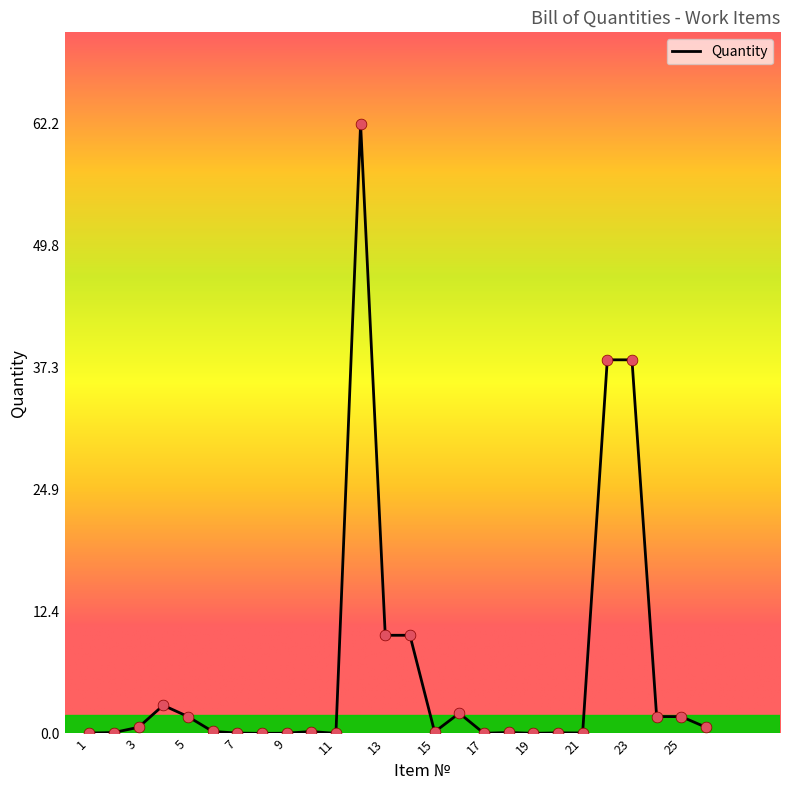

What is the greatest value displayed?

62.2